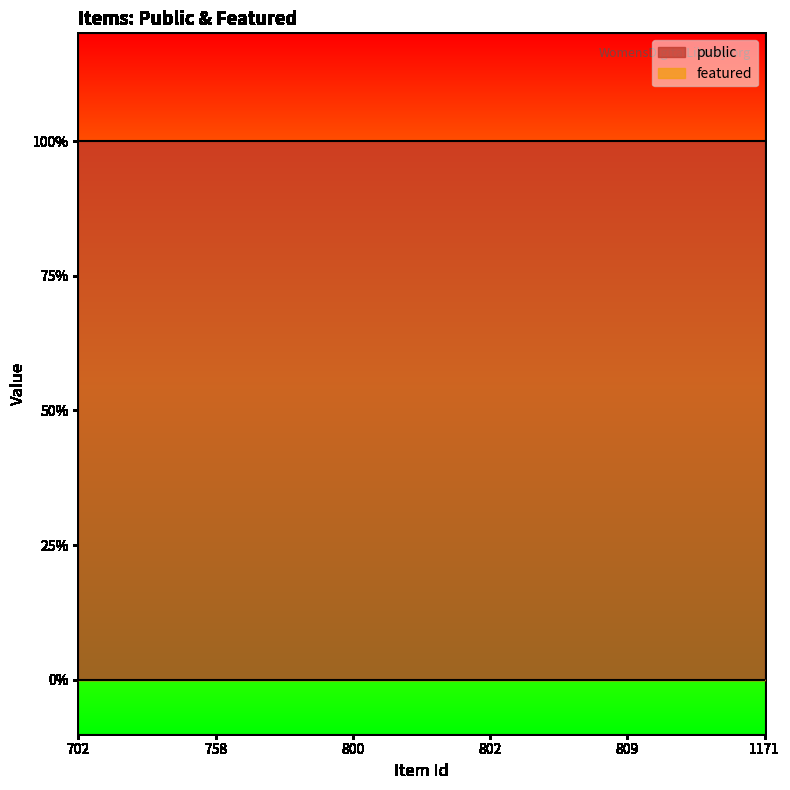

Reading left to right, what are all the values shown in this chart?

public: 1	1	1	1	1	1
featured: 0	0	0	0	0	0